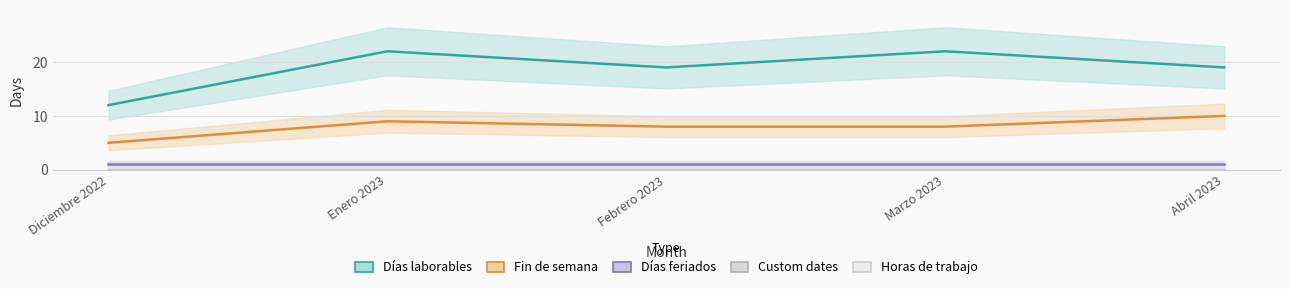

The value of Fin de semana at Marzo 2023 is 3. True or false?

False